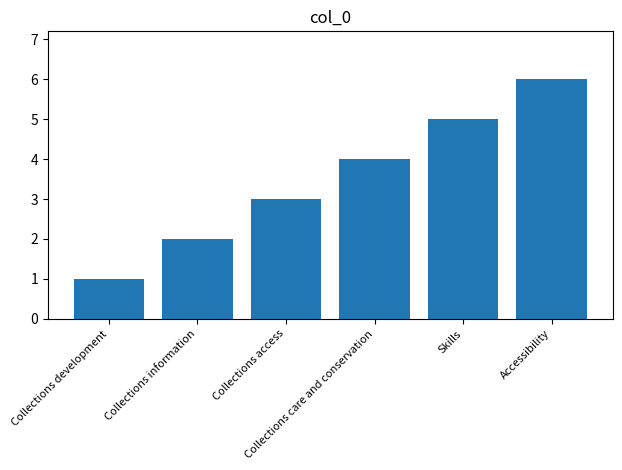

What is the difference between the values at Collections access and Accessibility?

3